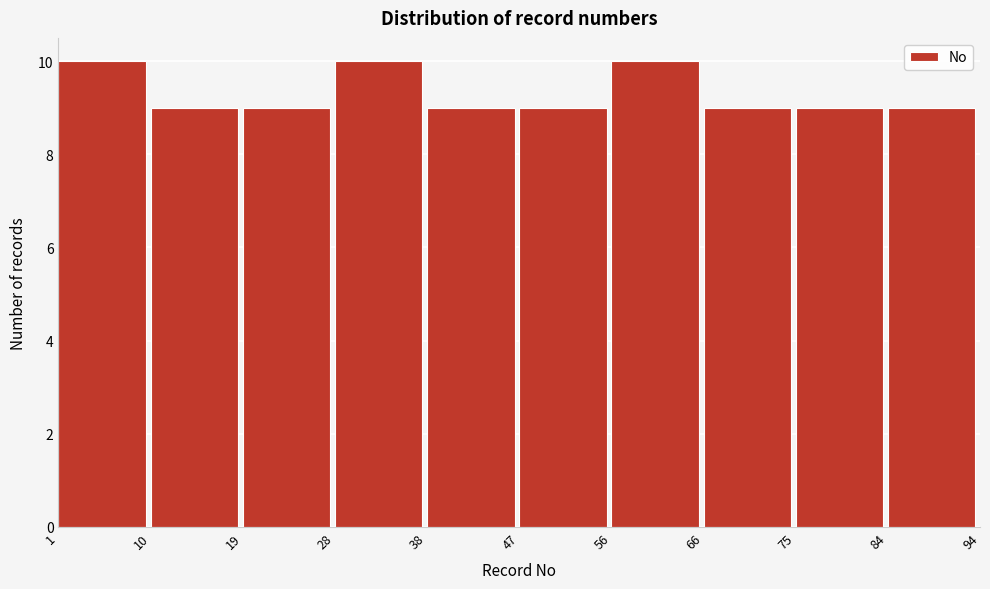

Reading left to right, list every bar in this chart as the range it spans on the x-axis followed by its height. The values are not printed on the chart, so give them approximately, as read against the axis.

1 to 10: 10
10 to 19: 9
19 to 28: 9
28 to 38: 10
38 to 47: 9
47 to 56: 9
56 to 66: 10
66 to 75: 9
75 to 84: 9
84 to 94: 9